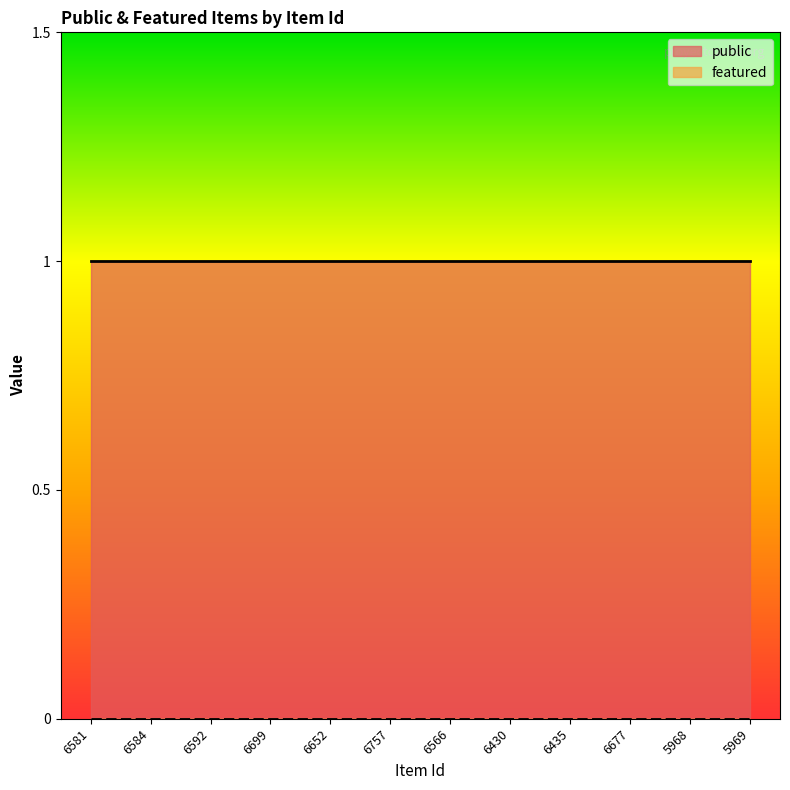

List the labels in order of public value, smallest first.

6581, 6584, 6592, 6699, 6652, 6757, 6566, 6430, 6435, 6677, 5968, 5969